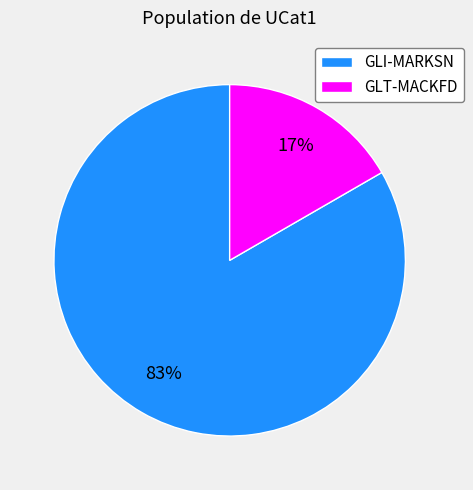

What percentage is the GLI-MARKSN slice, to the nearest percent?

83%